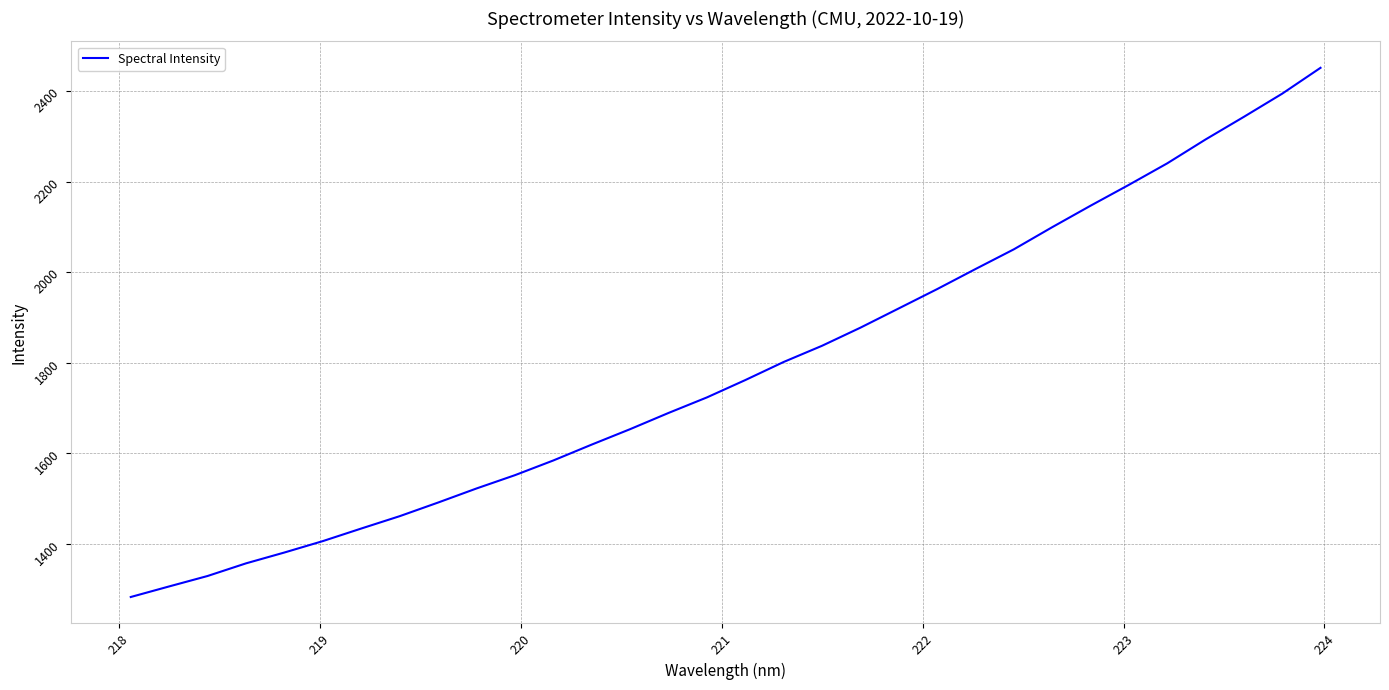

What is the maximum value shown in the chart?

2451.9